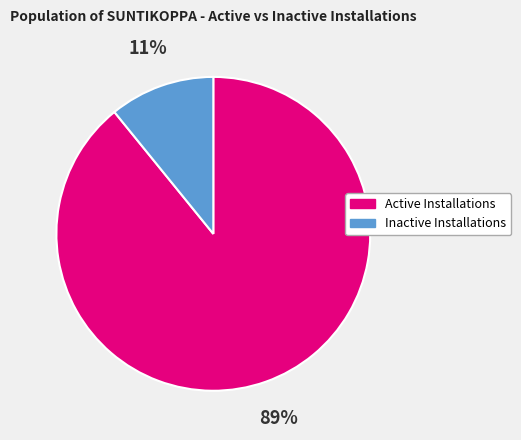

Which slice represents more than half of the pie?

Active Installations